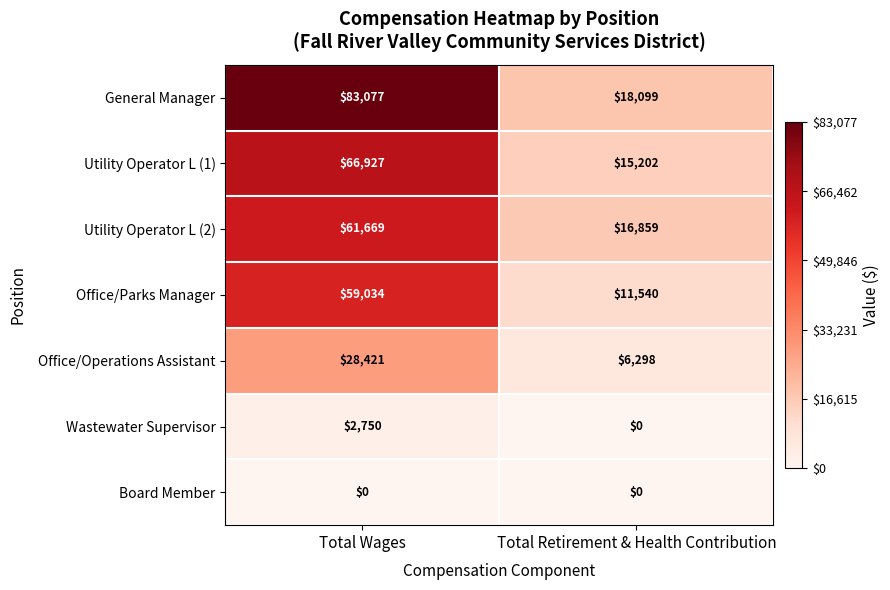

What is the sum of all Office/Operations Assistant values?

34719